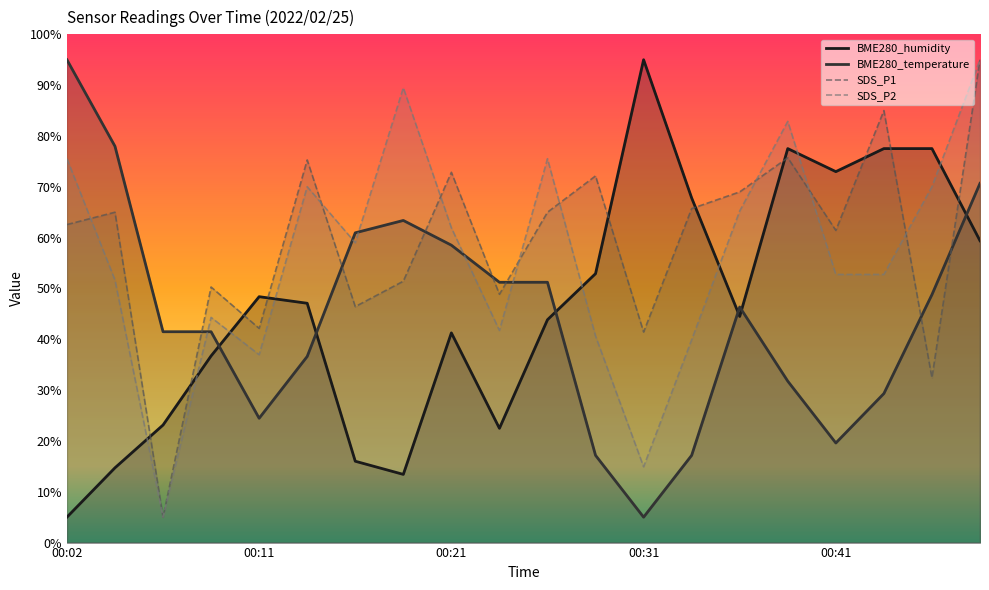

What are all the series names shown in the legend?

BME280_humidity, BME280_temperature, SDS_P1, SDS_P2